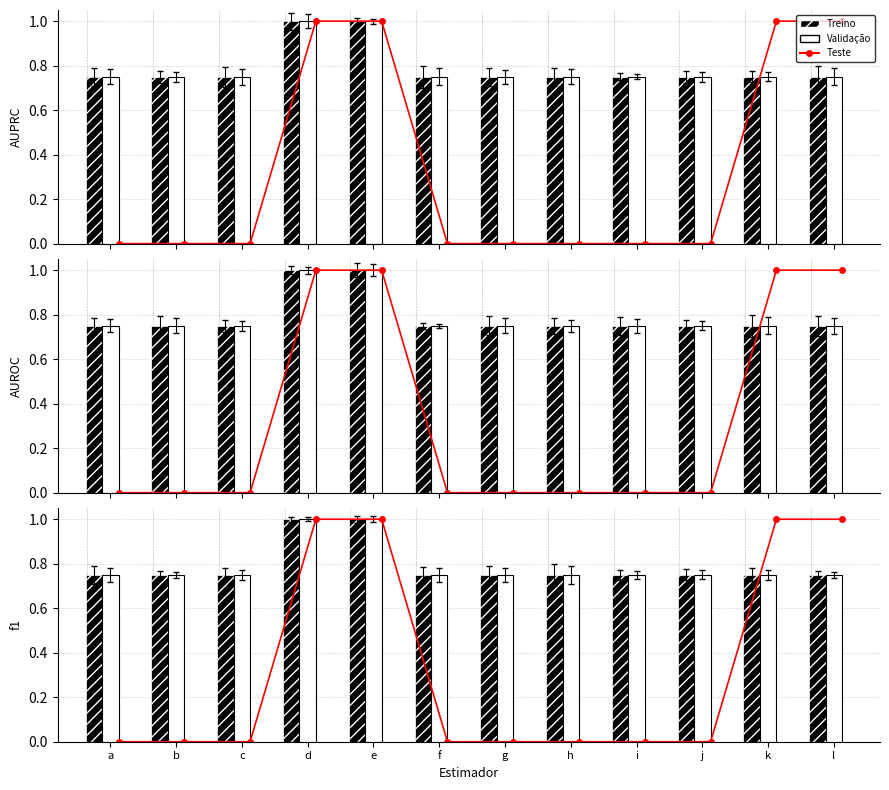

List the series in order of their peak value, highest first.

Teste, Treino, Validação